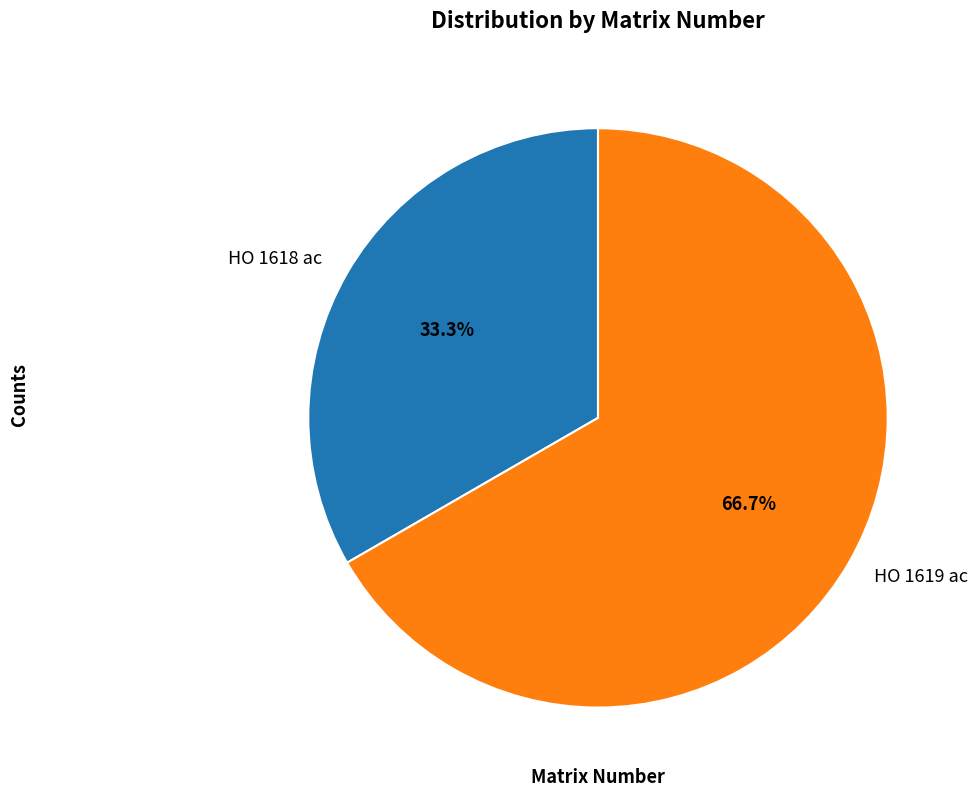

How many segments does this pie chart have?

2